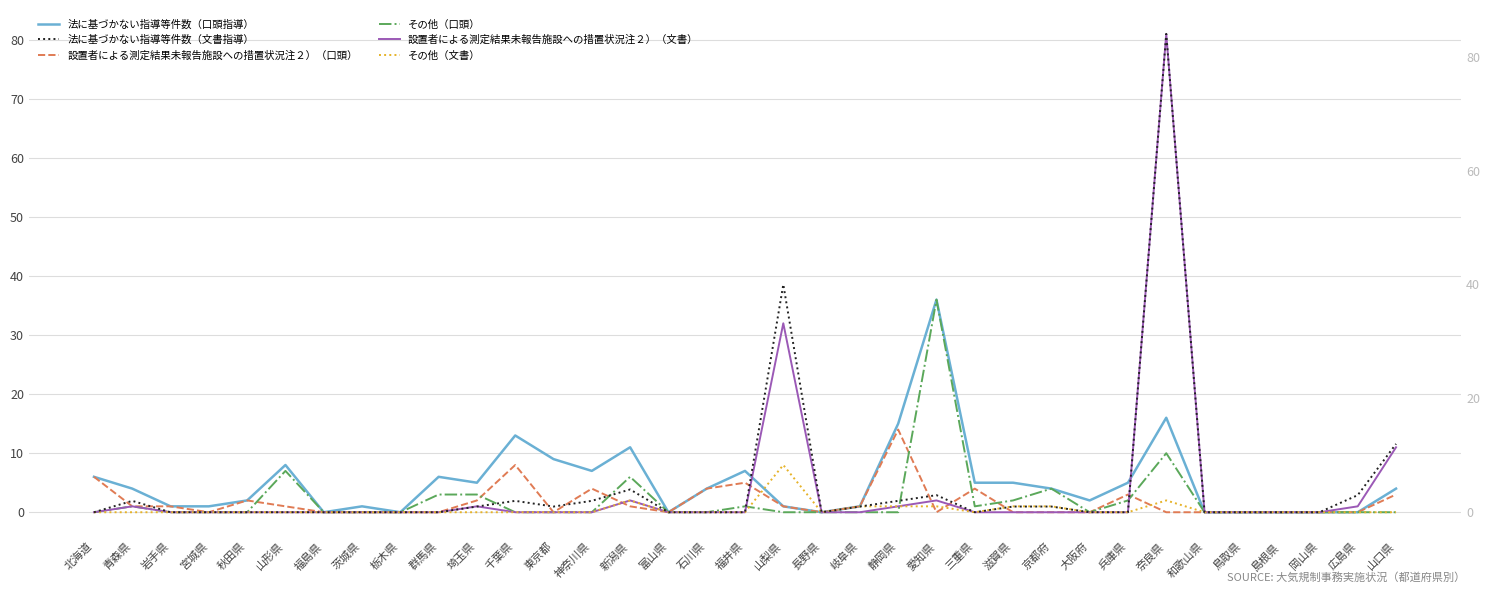

Which series has the largest total across all categories?

法に基づかない指導等件数（口頭指導）